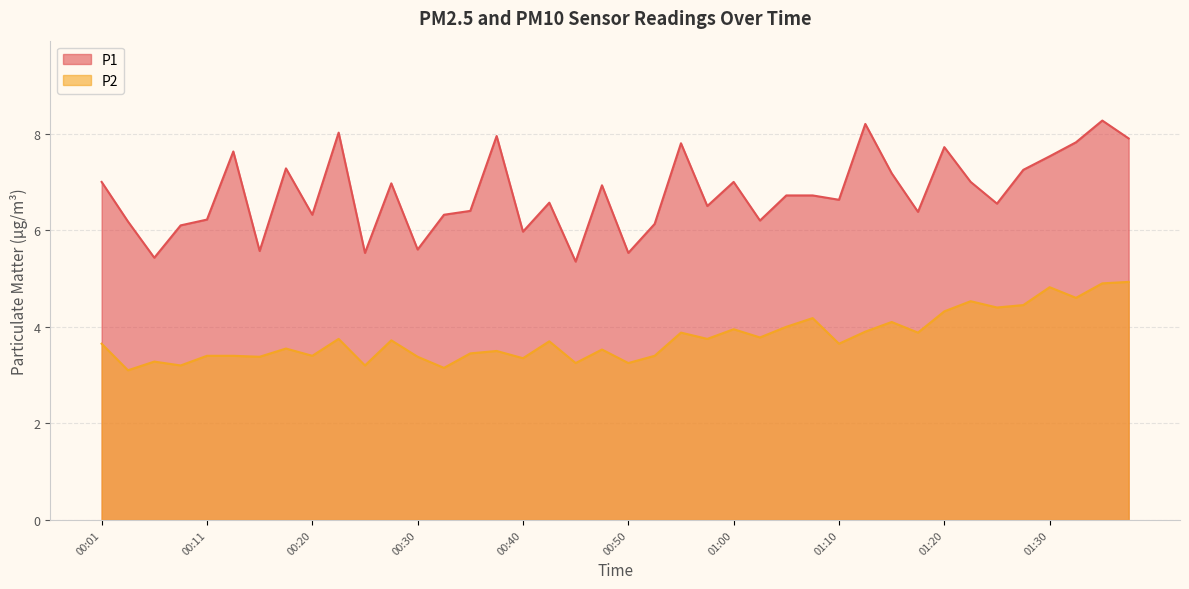

What is the difference between the P1 values at 01:10 and 00:30?

1.0